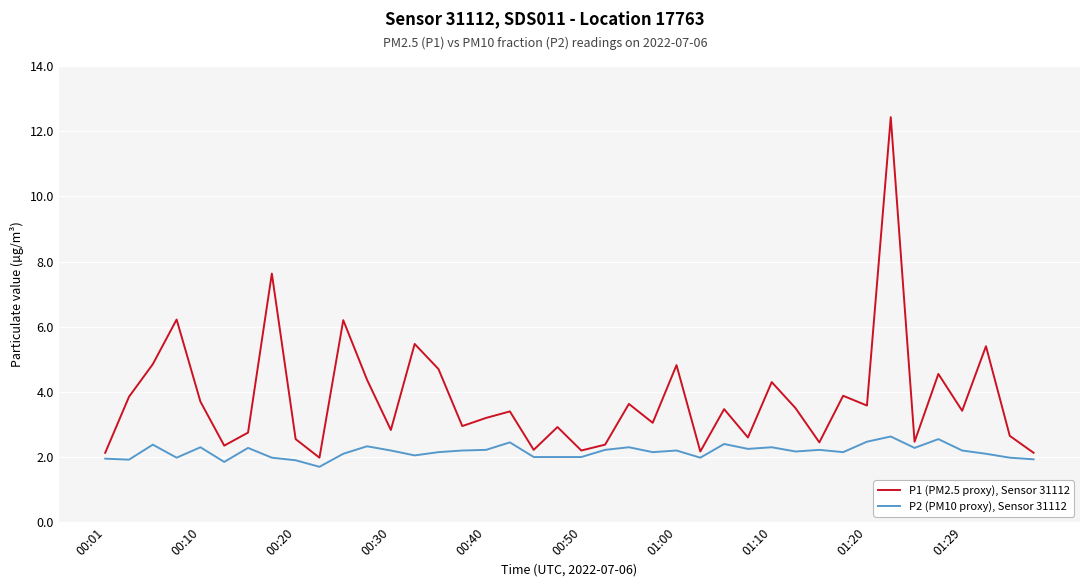

What is the maximum value for P1 (PM2.5 proxy), Sensor 31112?

12.4